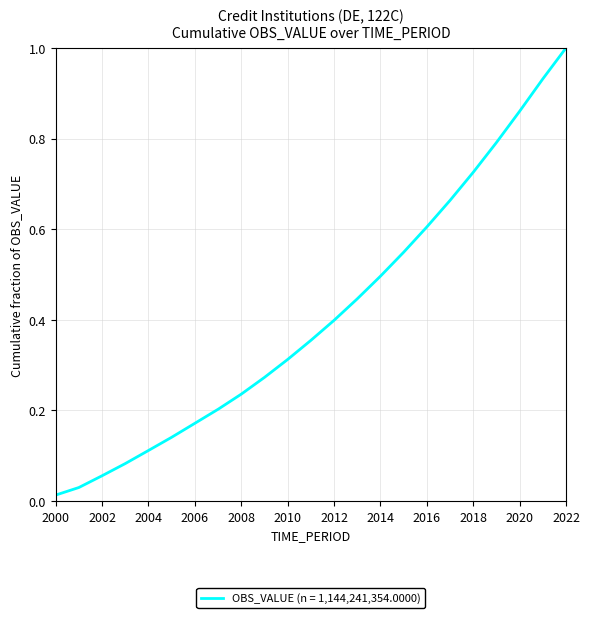

What is the maximum value shown in the chart?

1.0